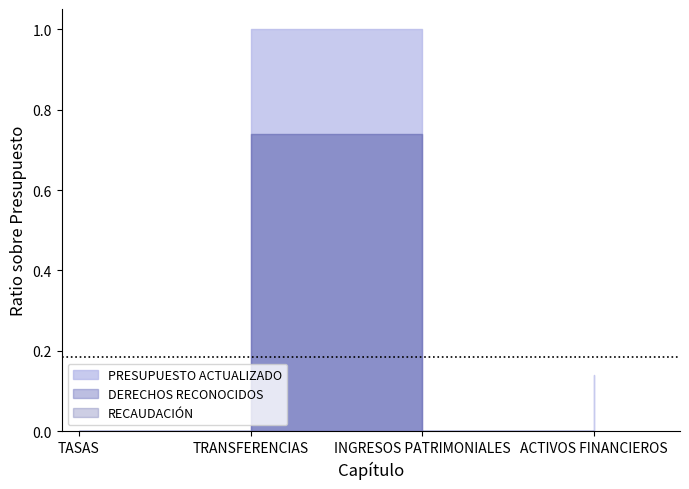

Which series has the largest total across all categories?

PRESUPUESTO ACTUALIZADO